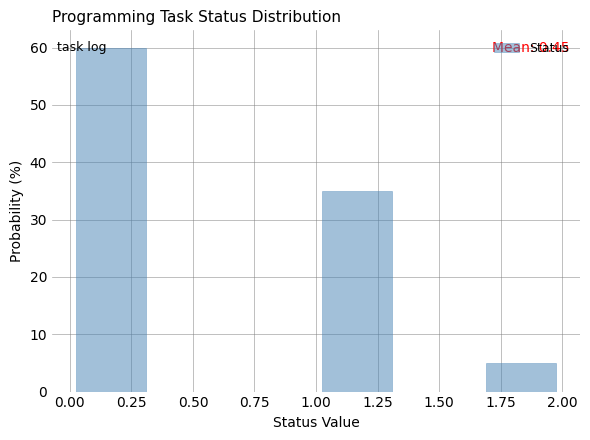

Over which range of the x-axis is the bar tallest?

0.00 to 0.35